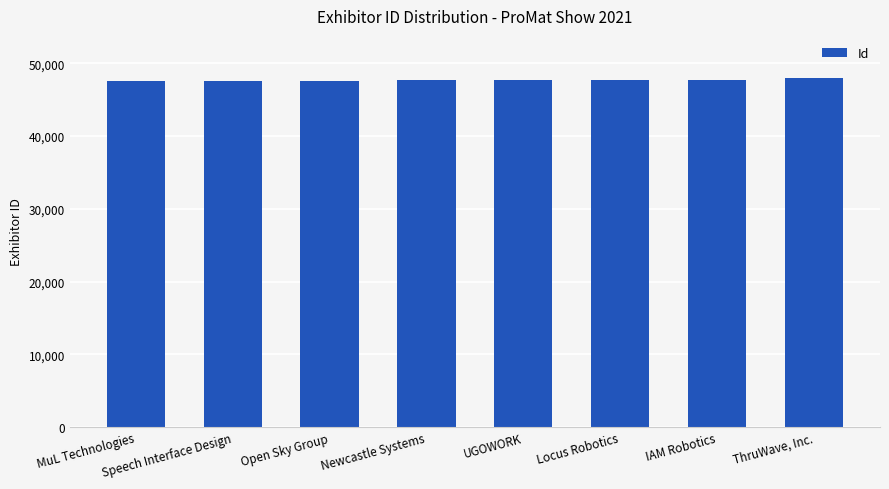

Count the number of categories in the chart.

8